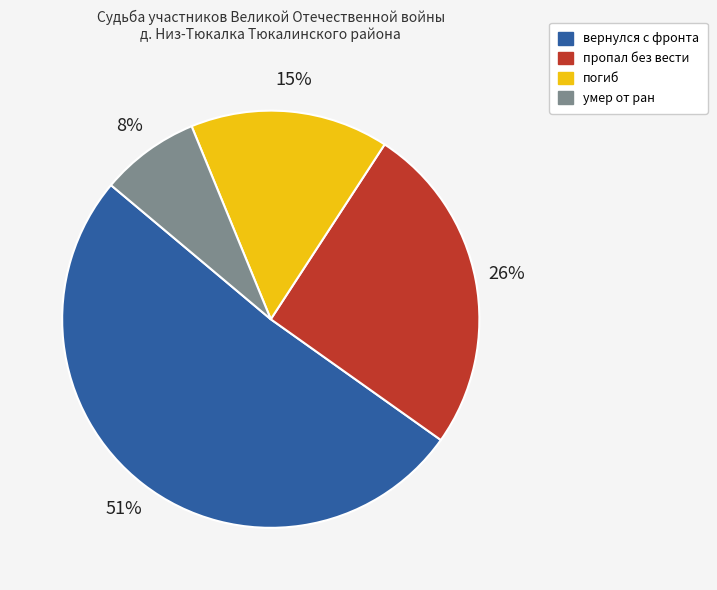

What is the majority slice?

вернулся с фронта